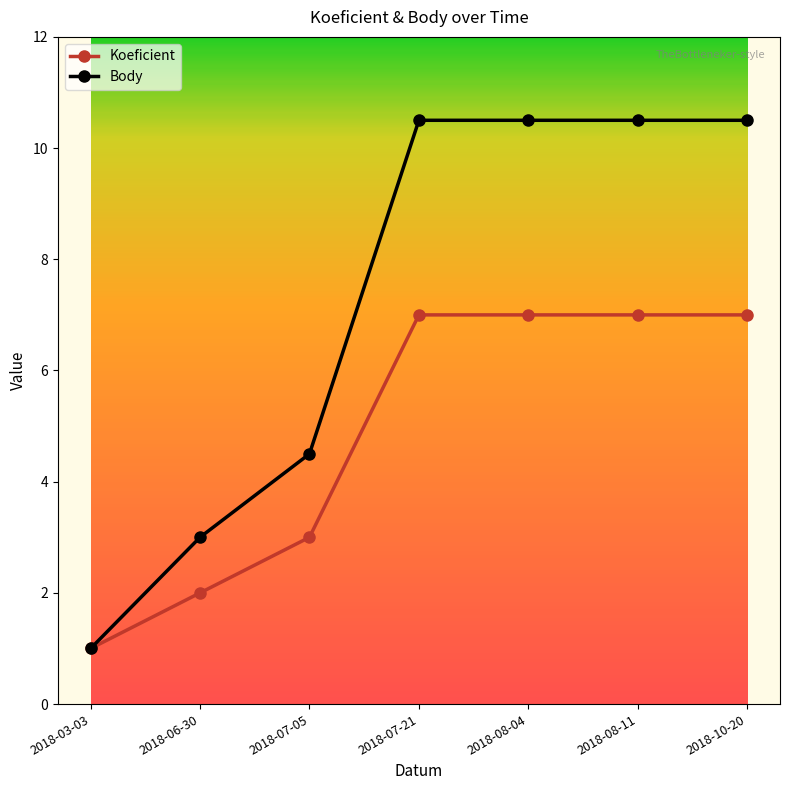

List the series in order of their peak value, highest first.

Body, Koeficient